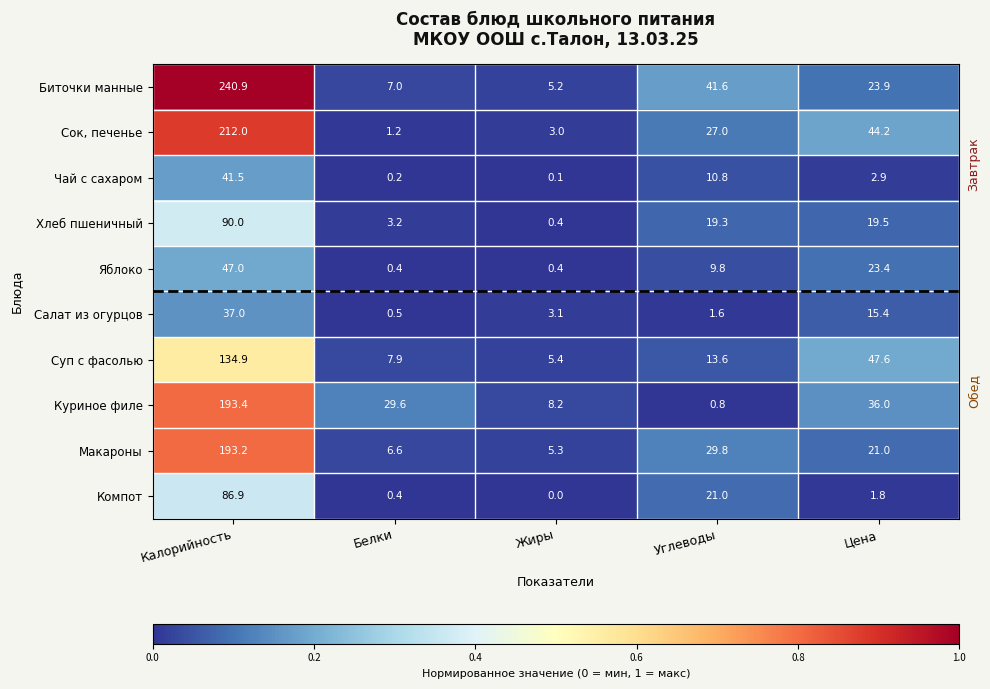

List the series in order of their peak value, highest first.

Биточки манные, Сок, печенье, Куриное филе, Макароны, Суп с фасолью, Хлеб пшеничный, Компот, Яблоко, Чай с сахаром, Салат из огурцов